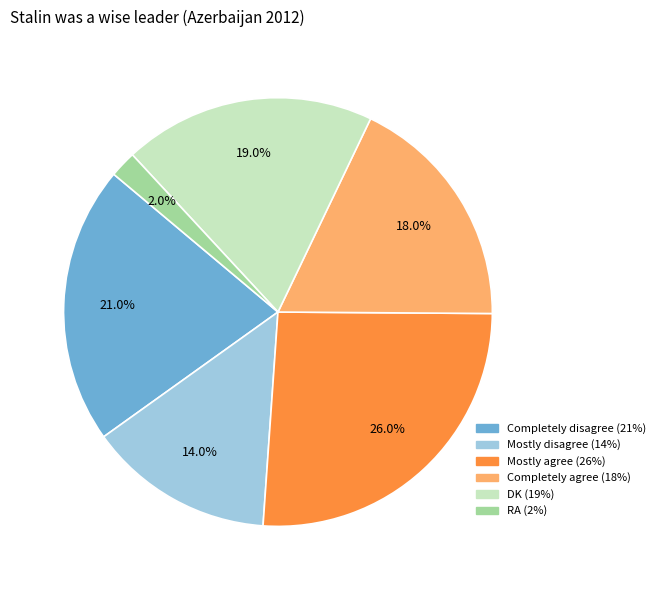

Is Mostly disagree the majority of the pie?

No